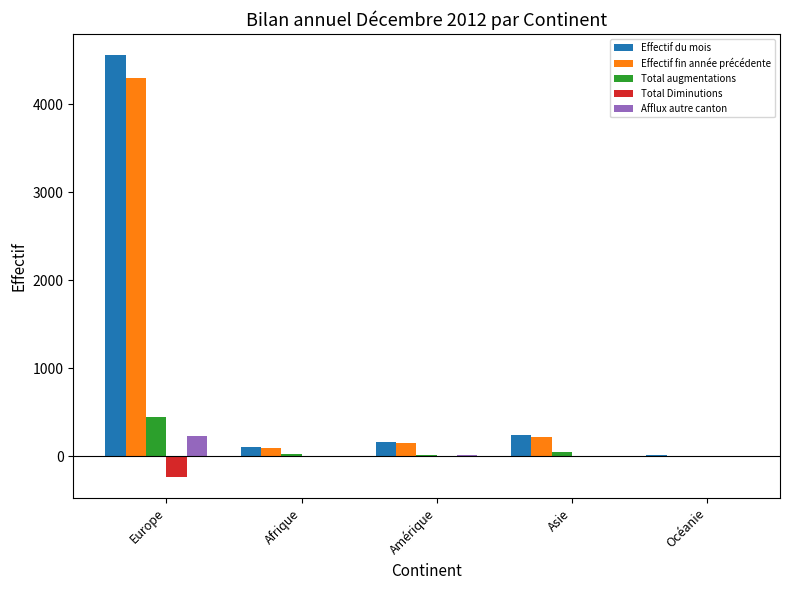

Are the bars horizontal?

No